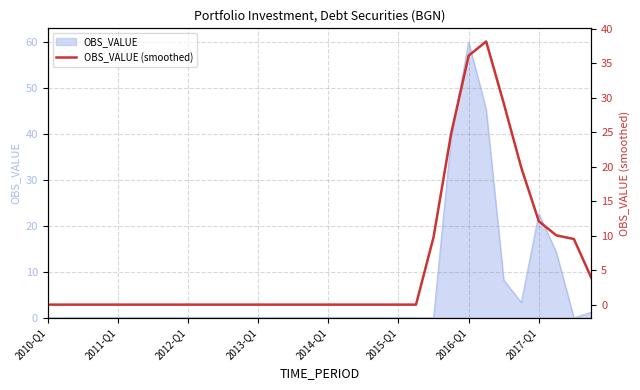

Is it true that the value at 9 is 0.0?

True